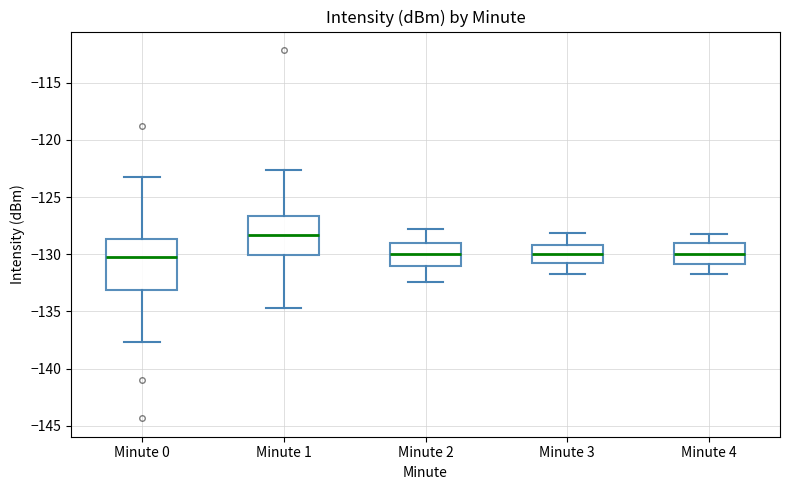

Reading left to right, transcribe this box plot: for each box, give where its median line is, the range the box spans, and where its two whiskers end, as read against the y-axis. The values are not printed on the chart, so give them approximately, as read against the axis.

Minute 0: median -130.0, box -133.0 to -128.5, whiskers -137.5 to -123.5
Minute 1: median -128.5, box -130.0 to -126.5, whiskers -134.5 to -122.5
Minute 2: median -130.0, box -131.0 to -129.0, whiskers -132.5 to -128.0
Minute 3: median -130.0, box -131.0 to -129.0, whiskers -131.5 to -128.0
Minute 4: median -130.0, box -131.0 to -129.0, whiskers -131.5 to -128.0